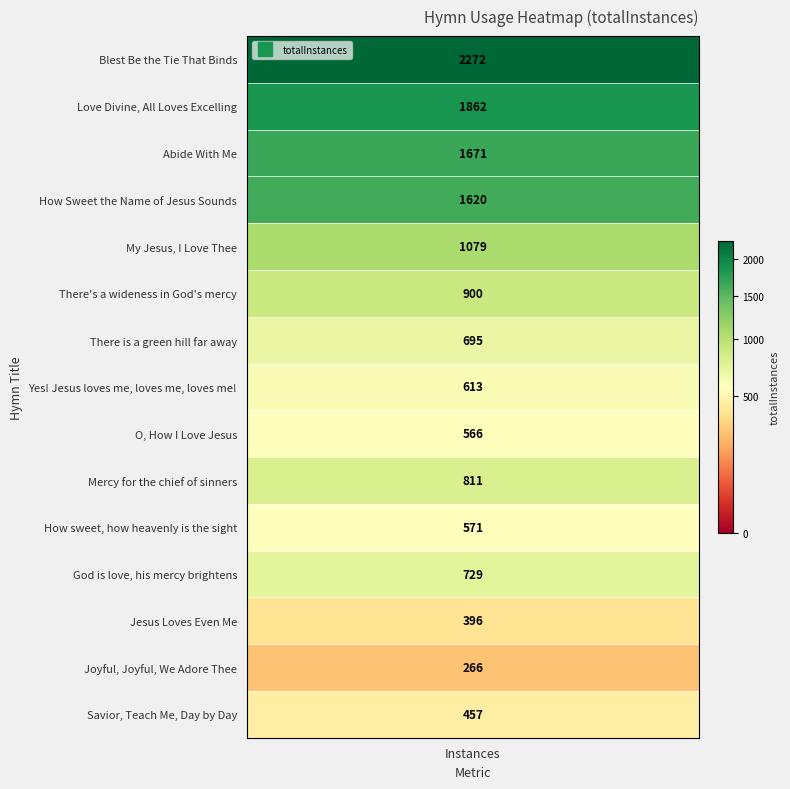

Reading left to right, list all the values displayed in this chart.

2272	1862	1671	1620	1079	900	695	613	566	811	571	729	396	266	457